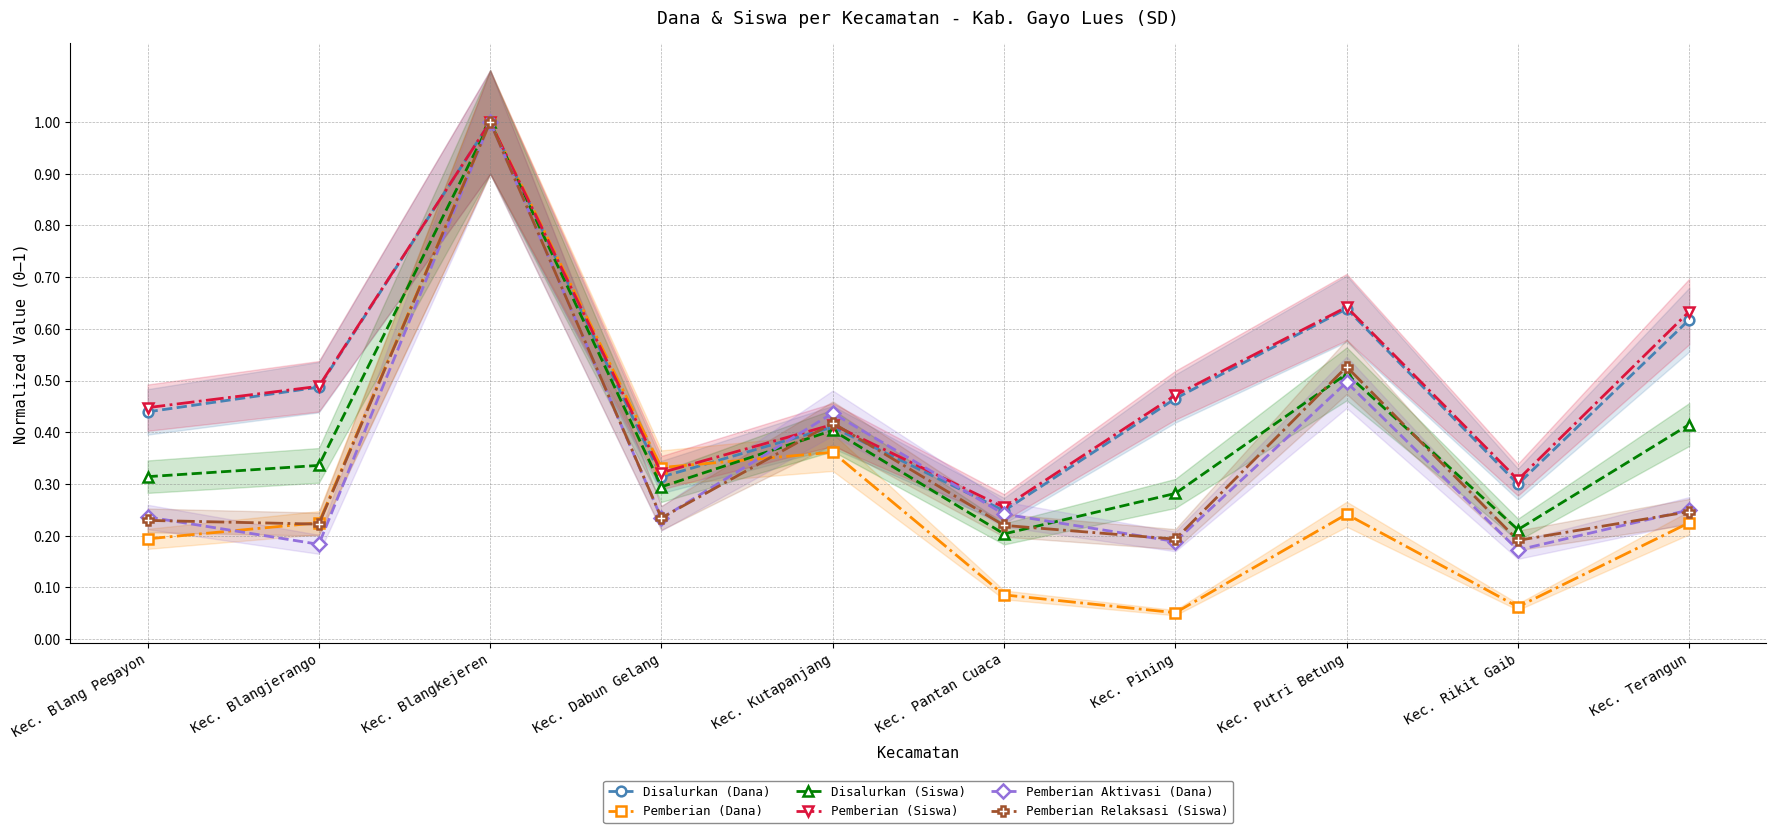

Which label corresponds to the largest value in the chart?

Kec. Blangkejeren